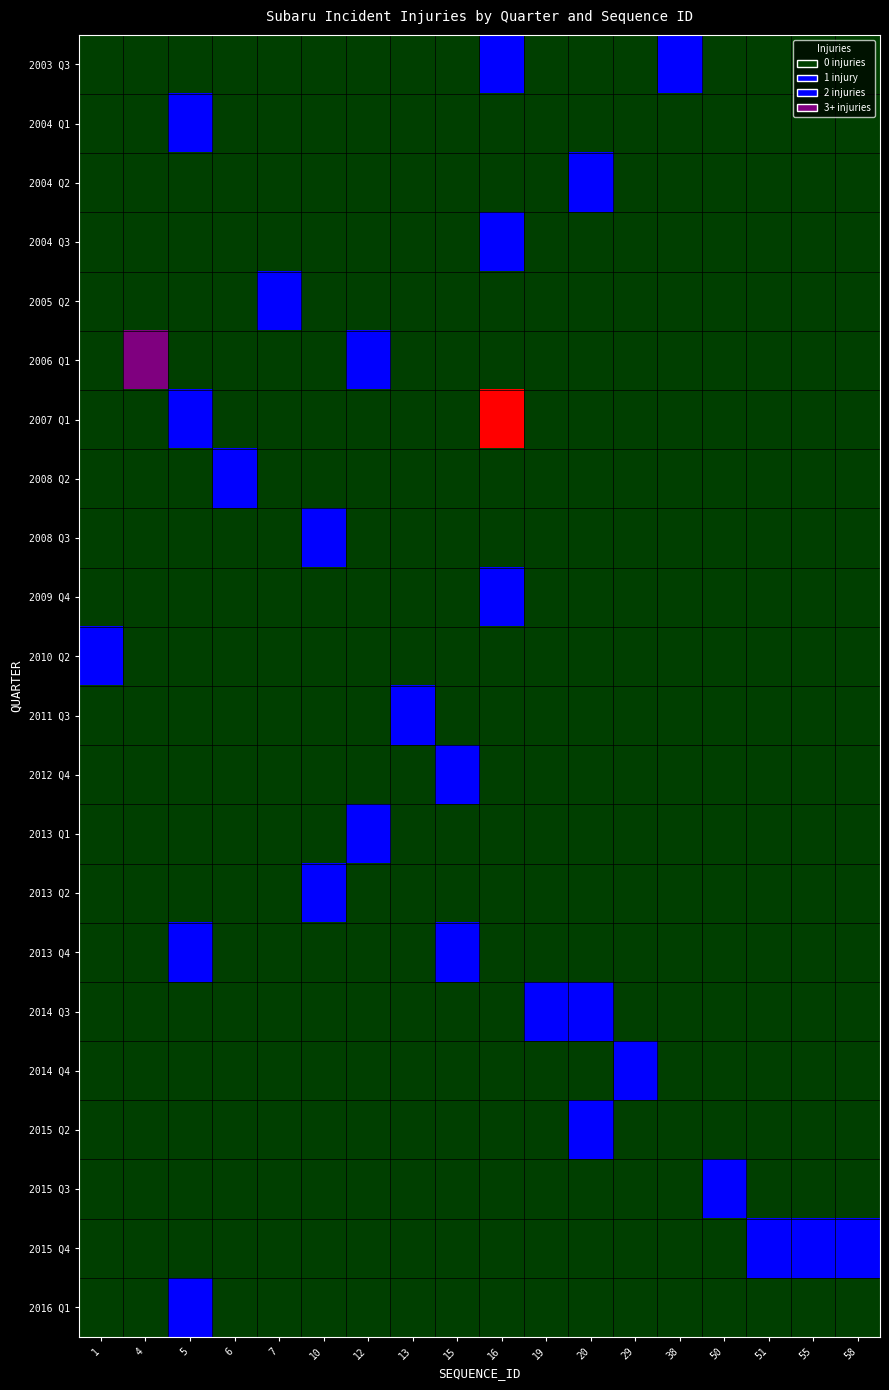

Is the value of 2013 Q2 at 7 greater than the value of 2003 Q3 at 15?

No